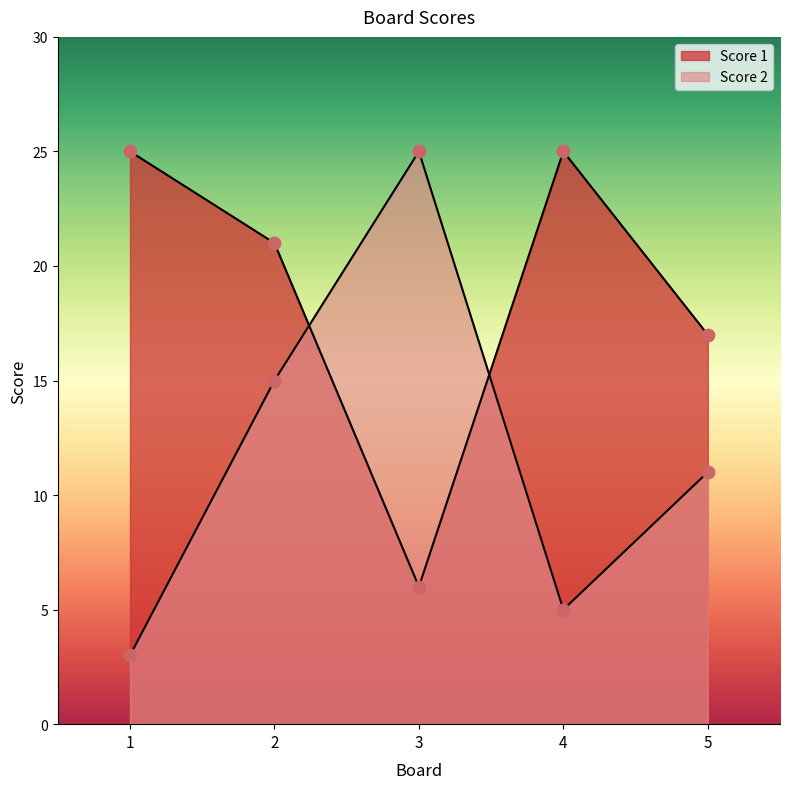

Which series has the largest total across all categories?

Score 1